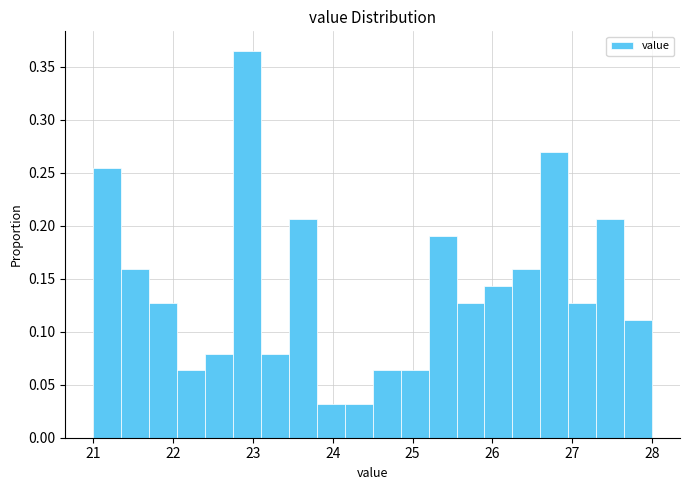

Around what value on the x-axis is the tallest bar? Give the approximate position of its centre, as read against the axis.

22.9